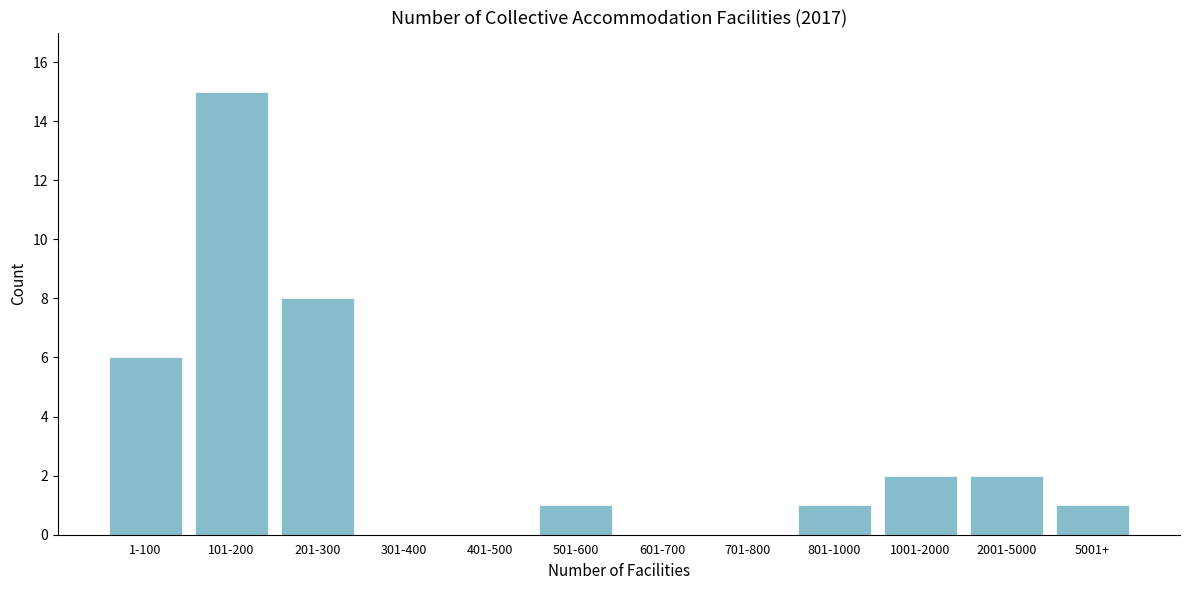

Reading left to right, extract all data points from this chart.

1-100=6	101-200=15	201-300=8	301-400=0	401-500=0	501-600=1	601-700=0	701-800=0	801-1000=1	1001-2000=2	2001-5000=2	5001+=1